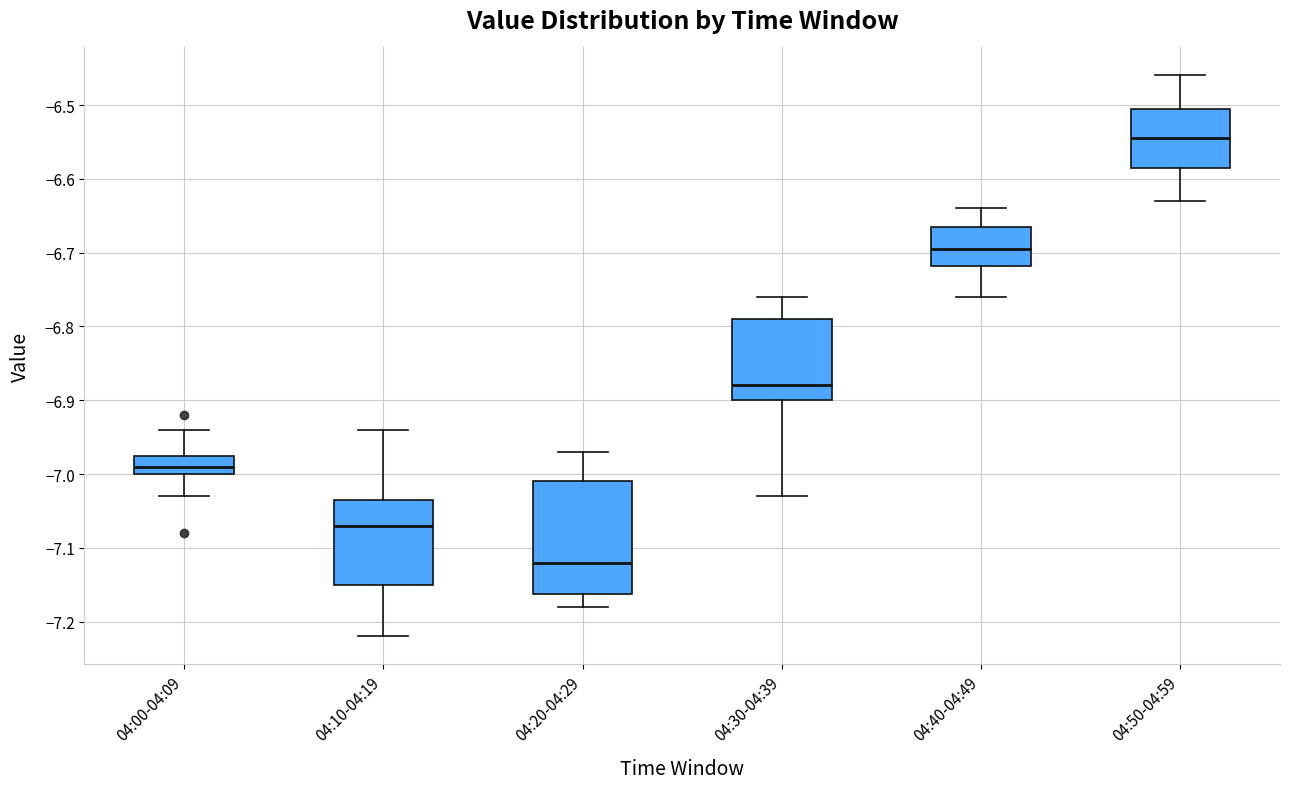

Where does the median line of the box for 04:30-04:39 sit on the y-axis? The values are not printed on the chart, so give them approximately, as read against the axis.

-6.88